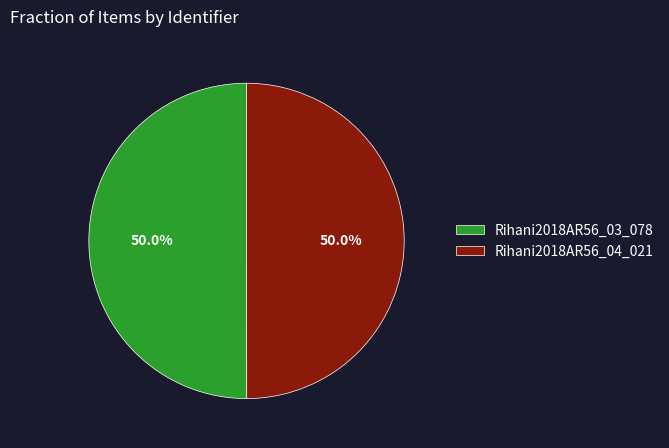

Approximately how many times larger is the value at Rihani2018AR56_04_021 compared to Rihani2018AR56_03_078?

1.0